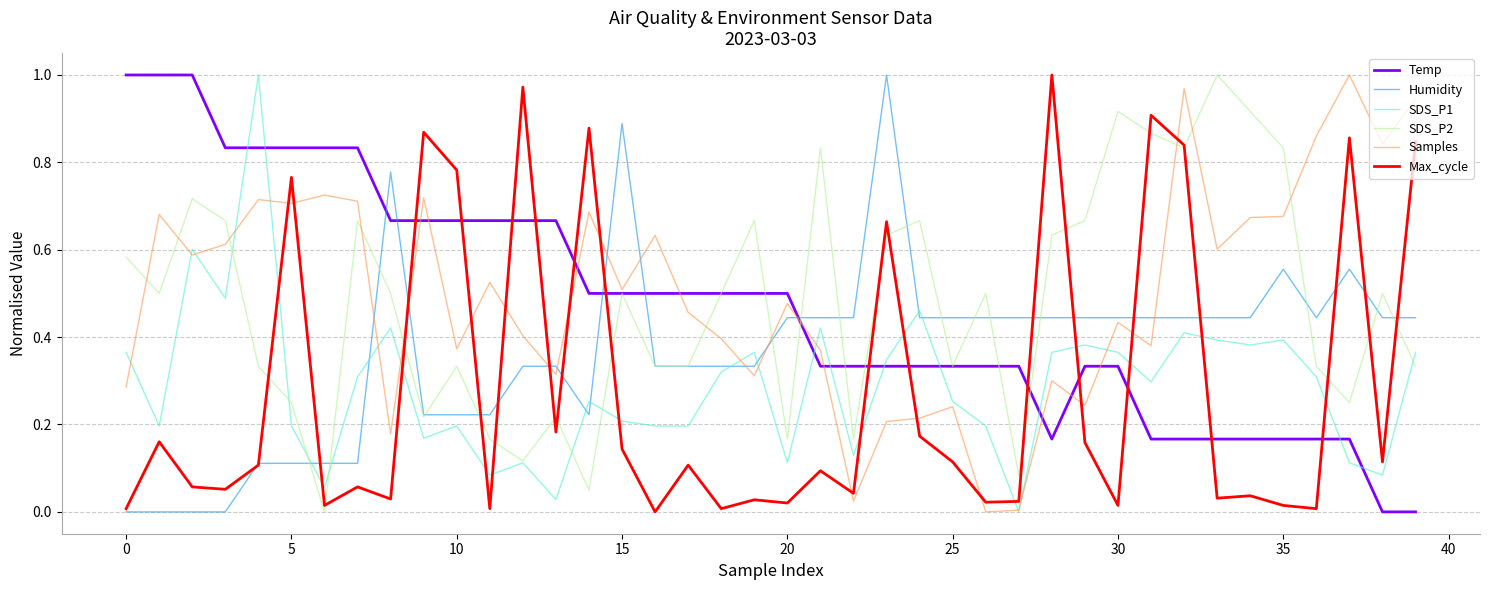

How many intersections are there between Humidity and Temp?

5